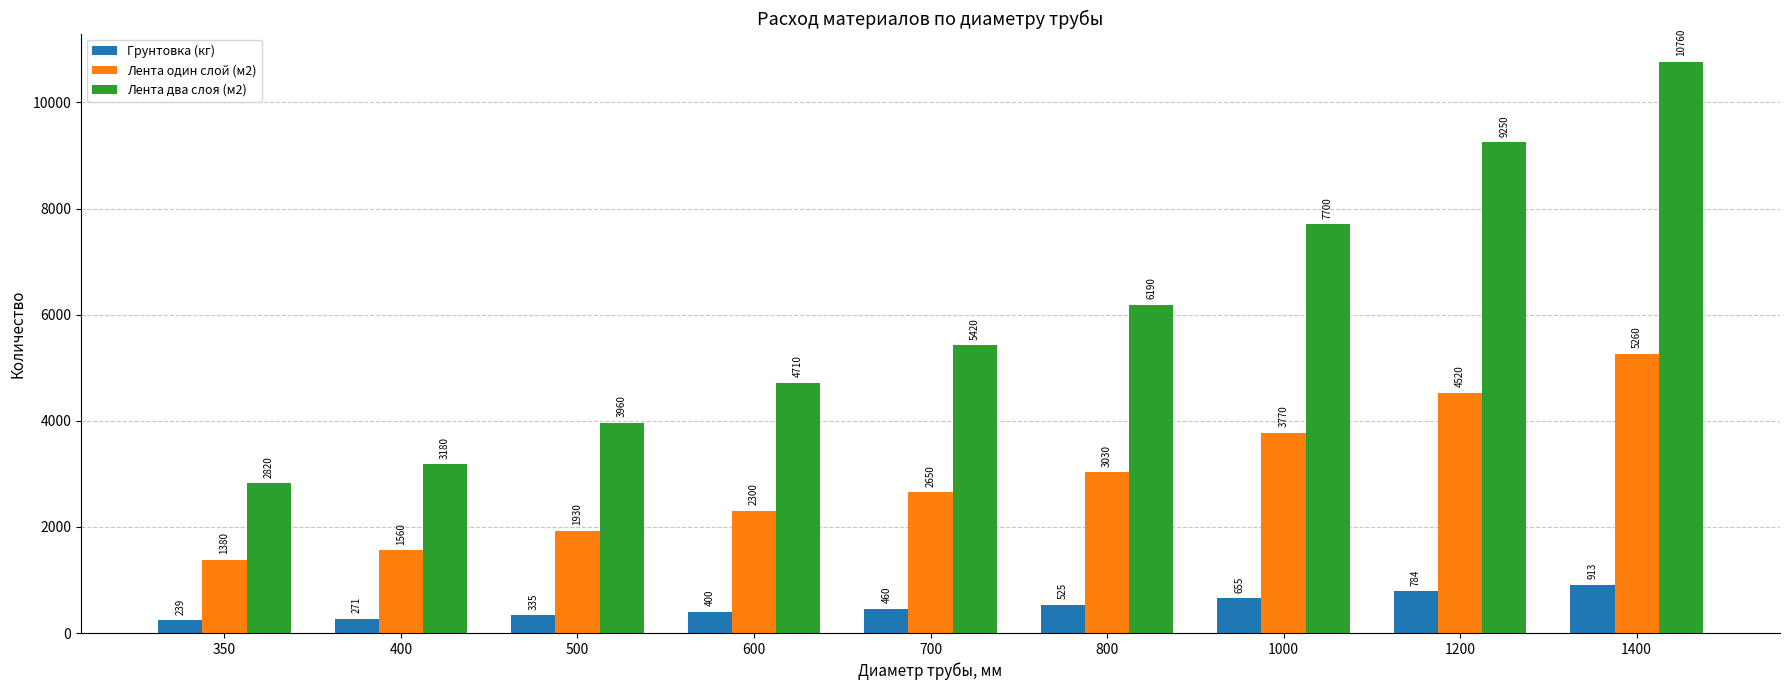

How many distinct data groups are displayed?

3